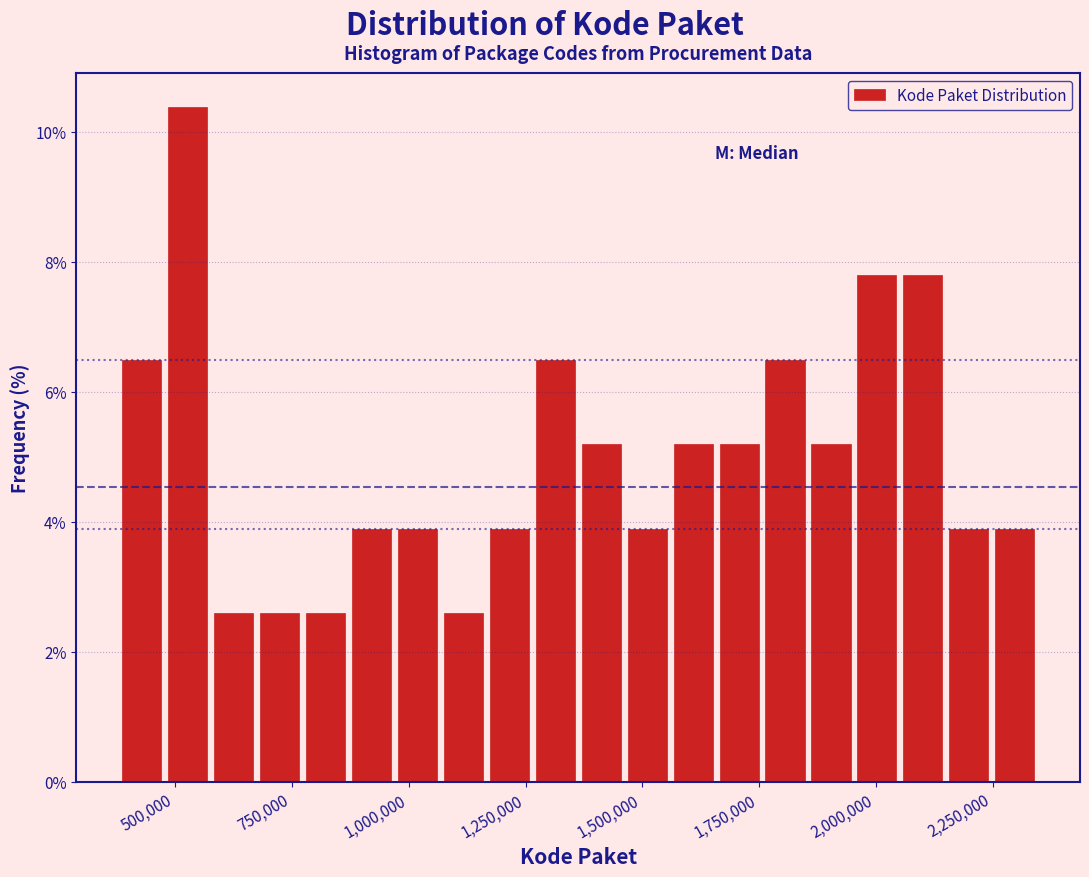

Read against the x-axis, roughly where is the centre of the tallest bar?

550000